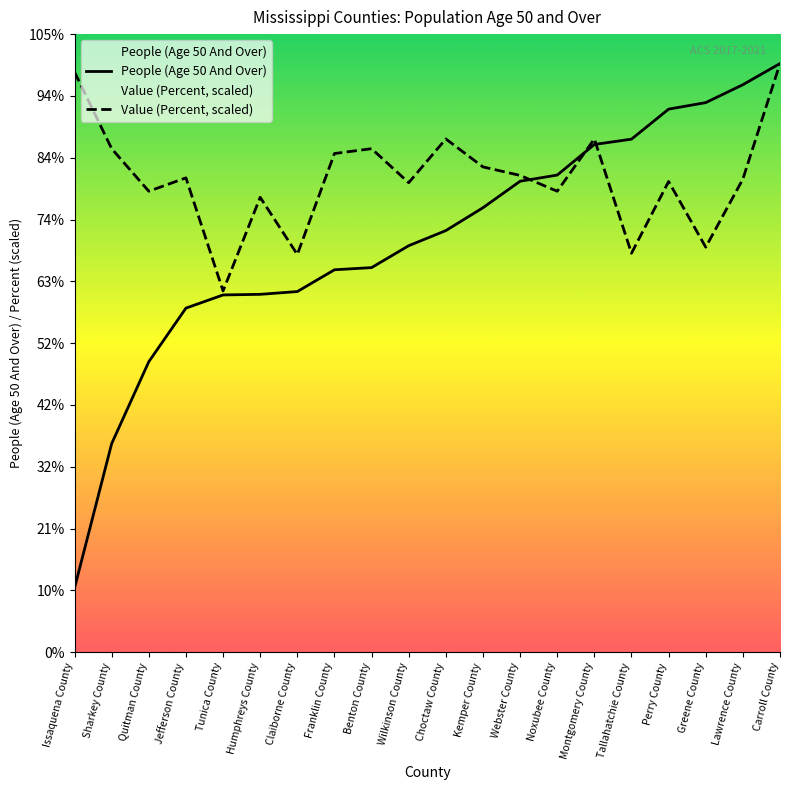

What is the label of the 1st point from the right?

Carroll County